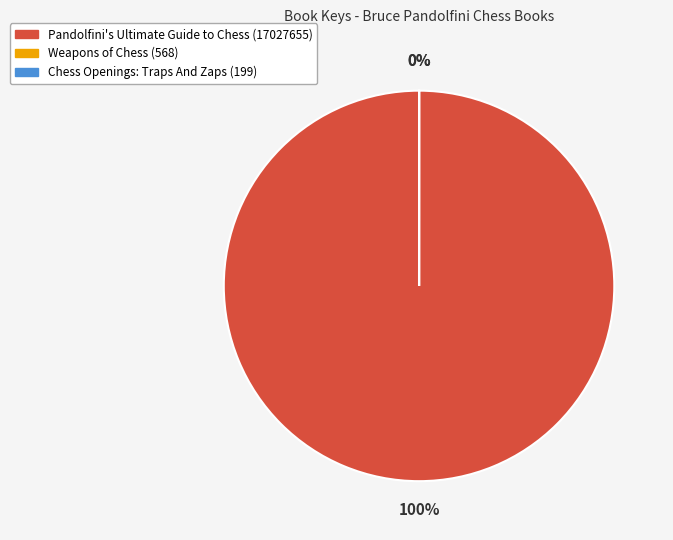

Is there any slice that represents more than half of the pie?

Yes